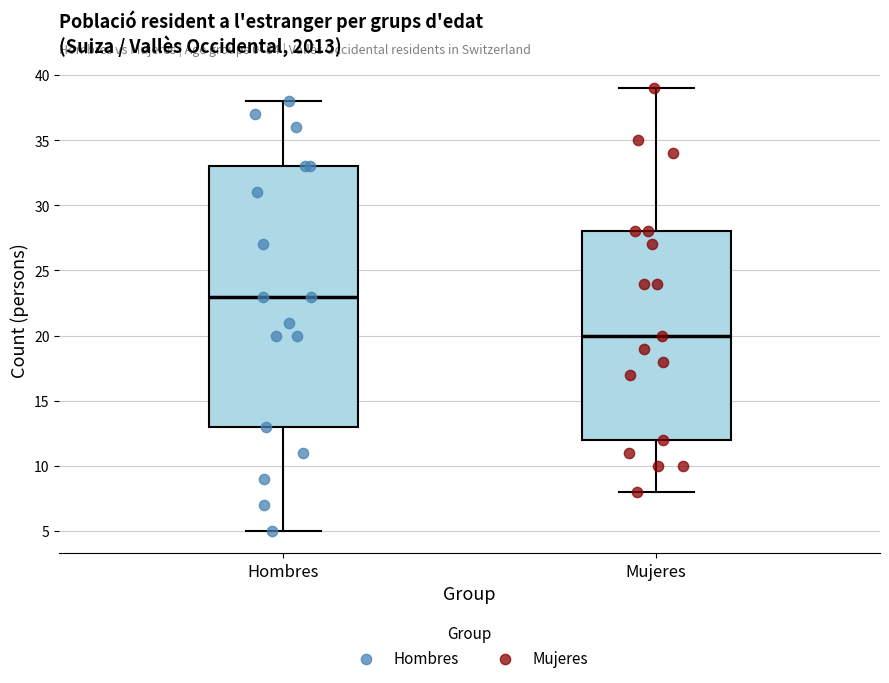

Which box is the tallest, from its lower edge to its upper edge?

Hombres